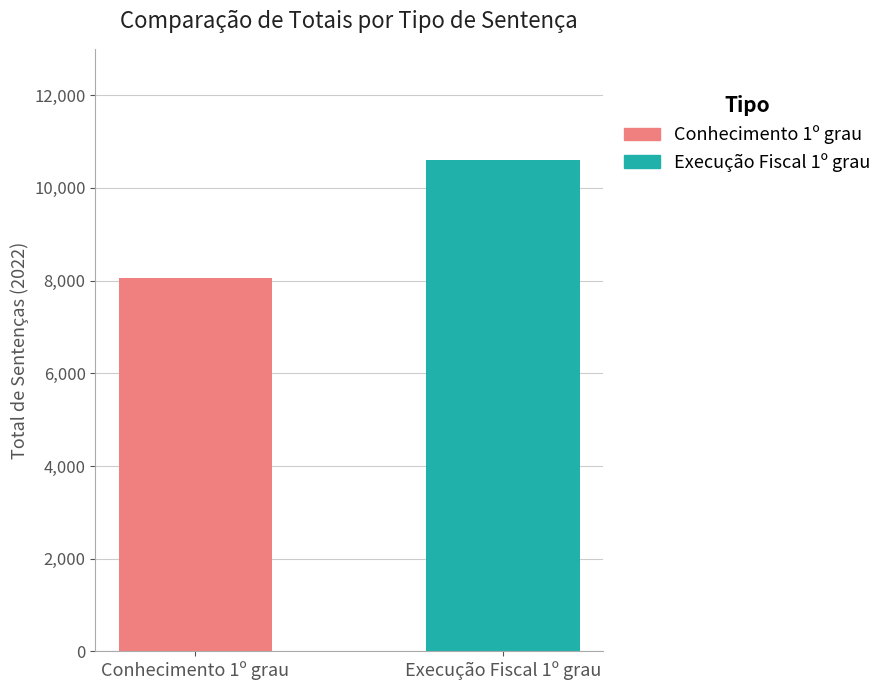

What is the maximum value shown in the chart?

10603